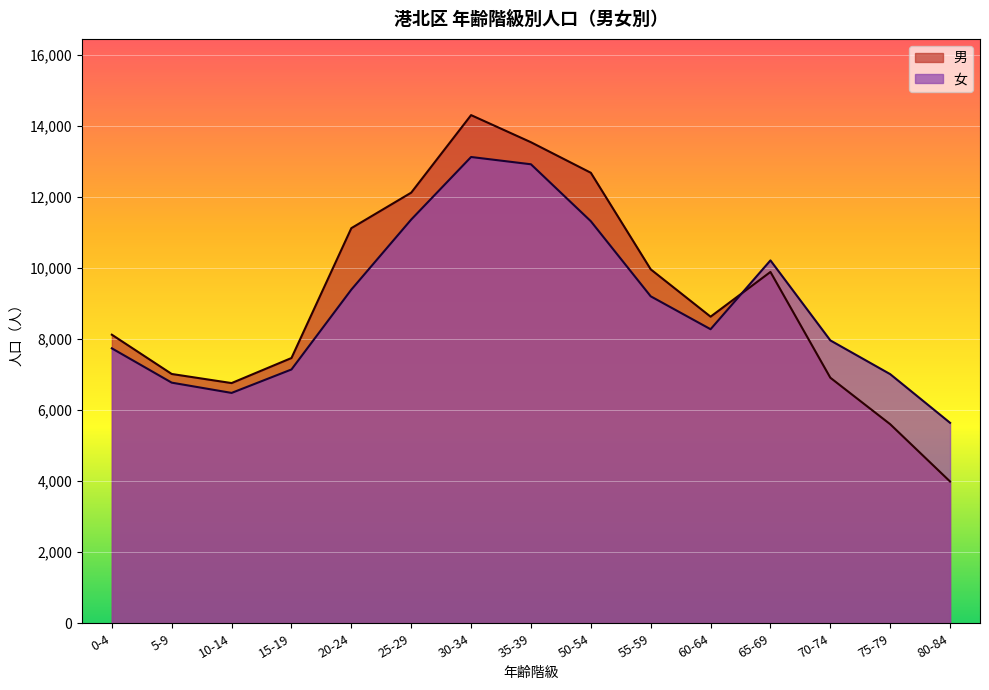

What is the maximum value shown in the chart?

14295